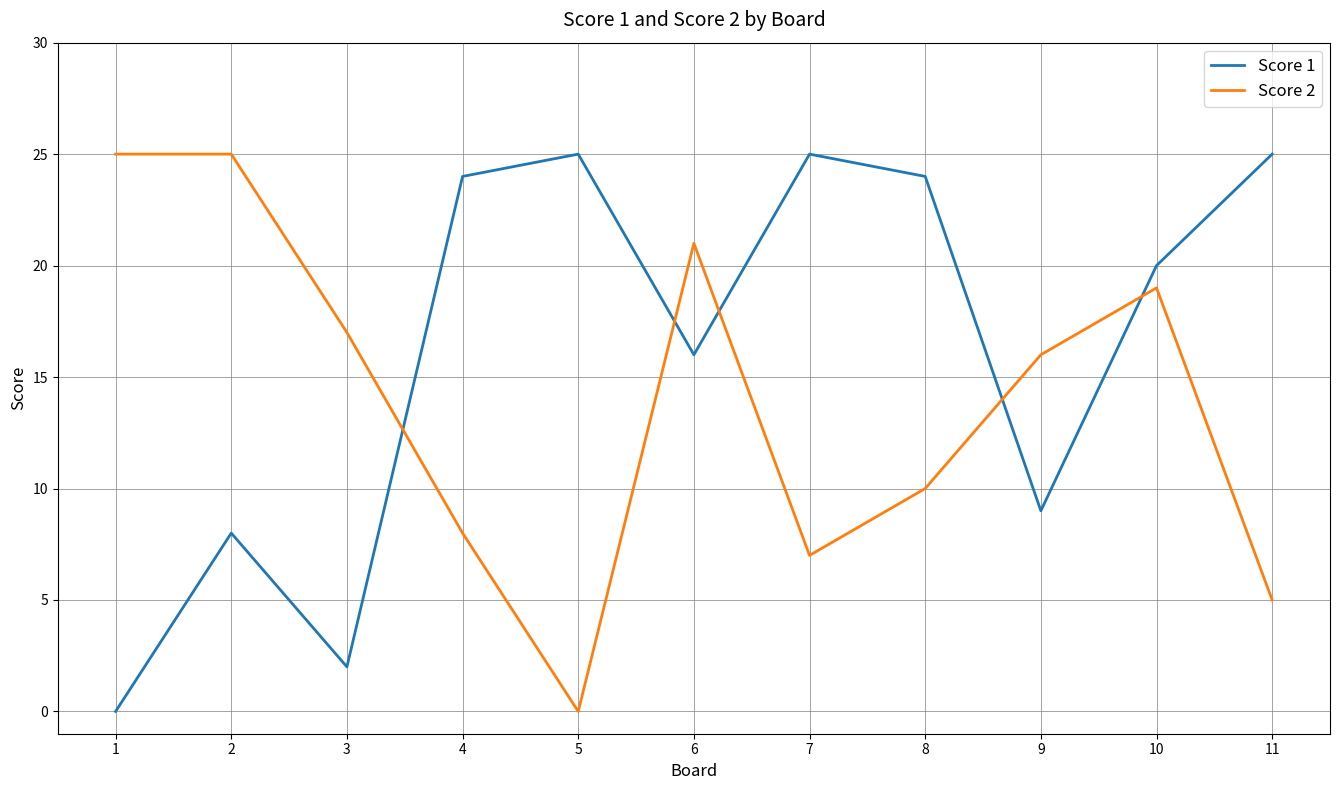

Is this an area chart (filled region under the line)?

No